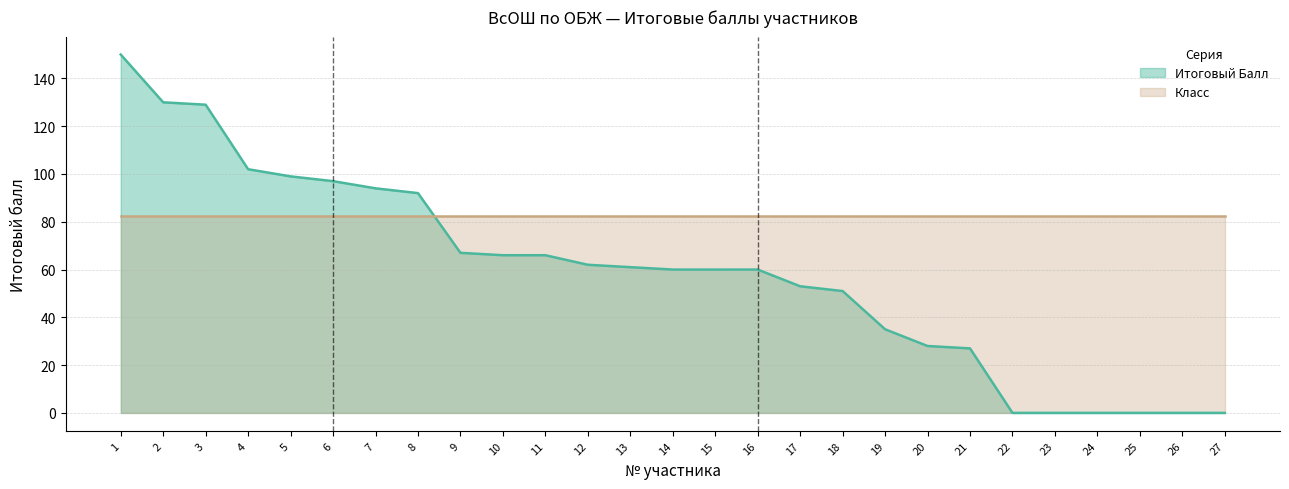

List the labels in order of value, smallest first.

22, 23, 24, 25, 26, 27, 21, 20, 19, 18, 17, 14, 15, 16, 13, 12, 10, 11, 9, 8, 7, 6, 5, 4, 3, 2, 1